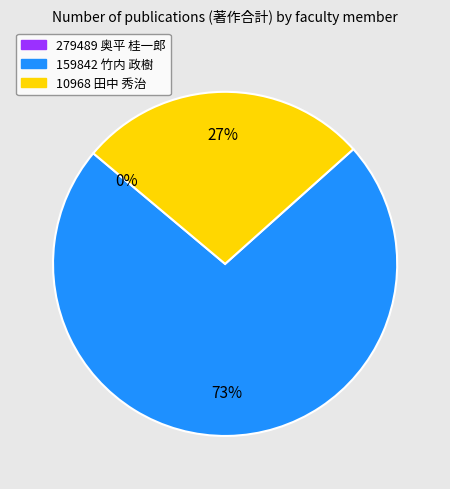

What is the majority slice?

159842 竹内 政樹